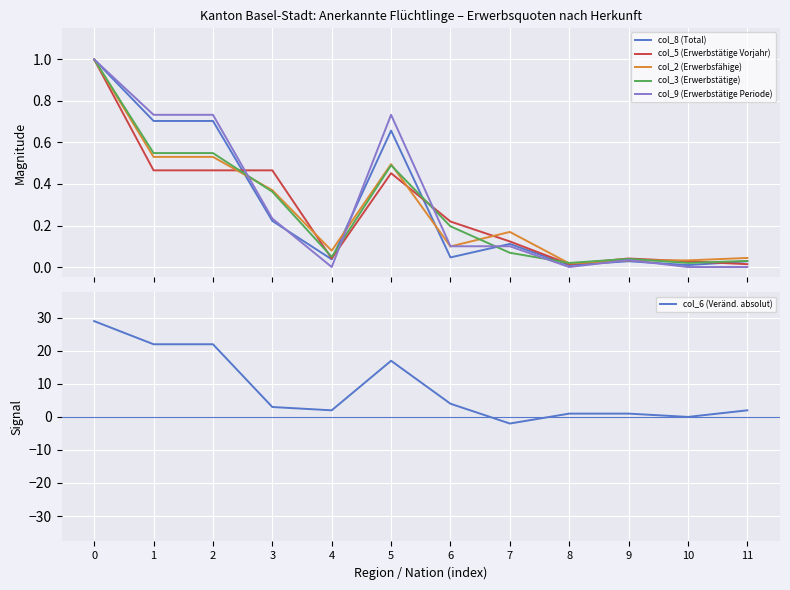

True or false: col_9 (Erwerbstätige Periode) and col_8 (Total) cross at least once.

True